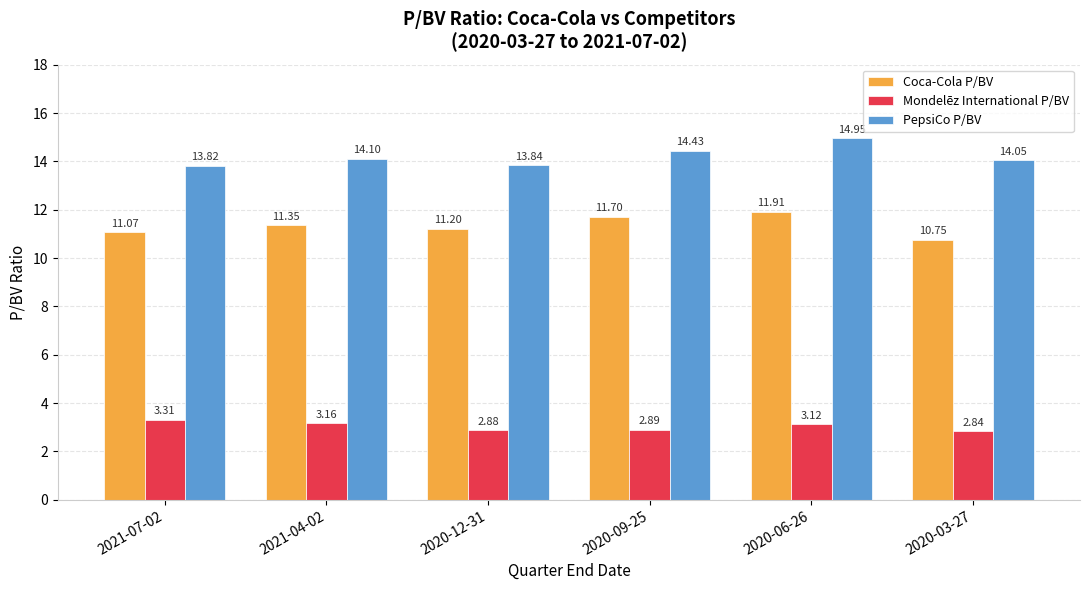

True or false: Coca-Cola P/BV has a value of 5.0 at 2021-04-02.

False